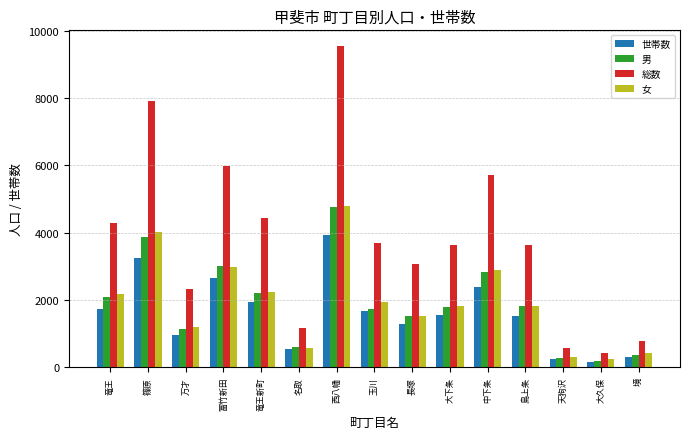

How many categories are shown in the chart?

15